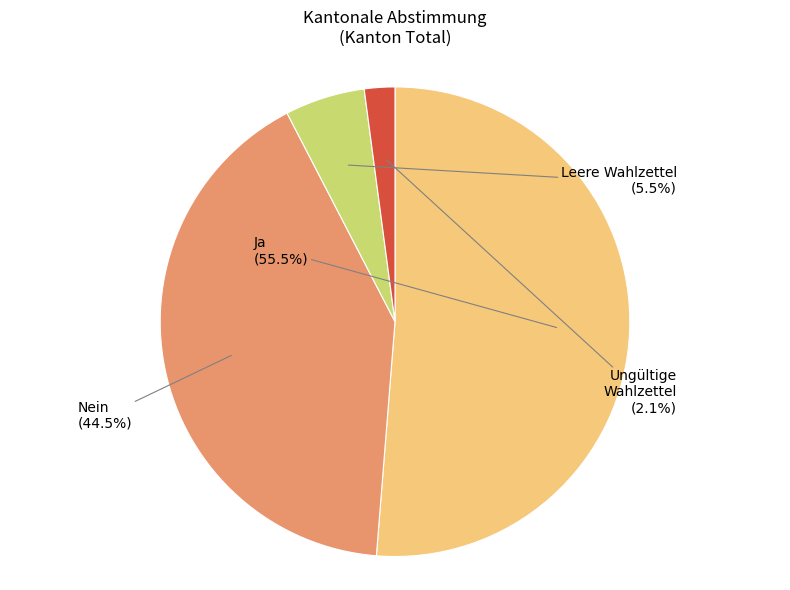

To the nearest percent, what is the difference between the largest and smallest slice percentages?

49%